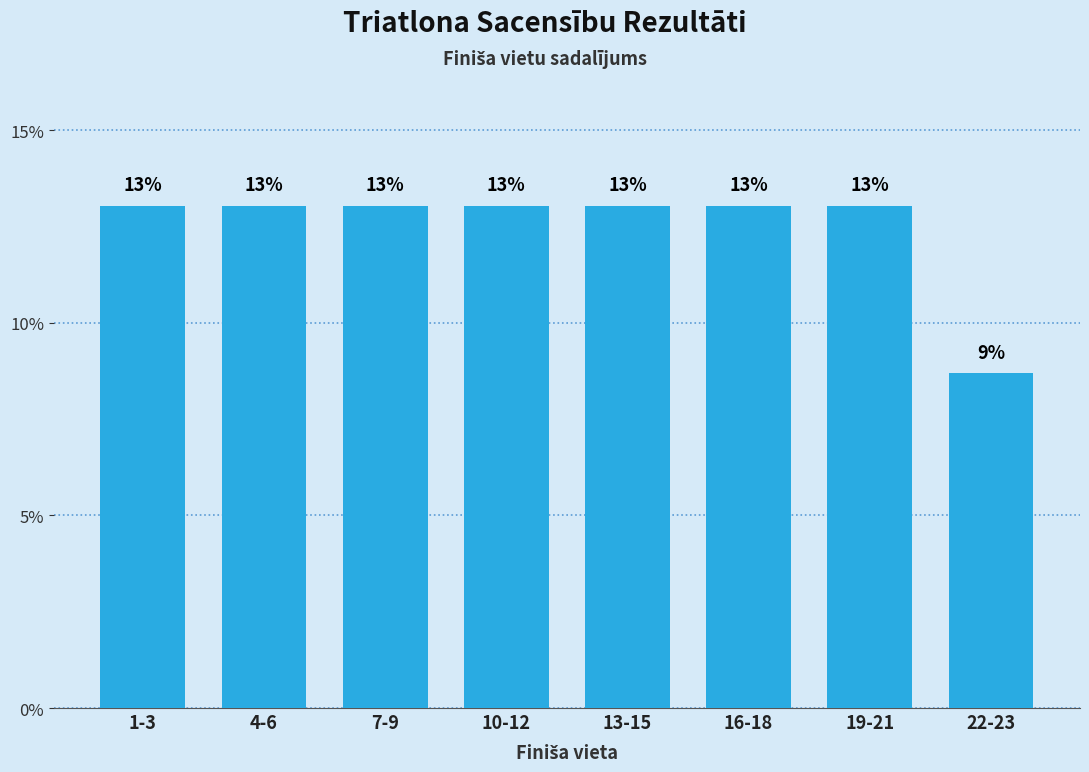

What is the sum of all values?

100.0